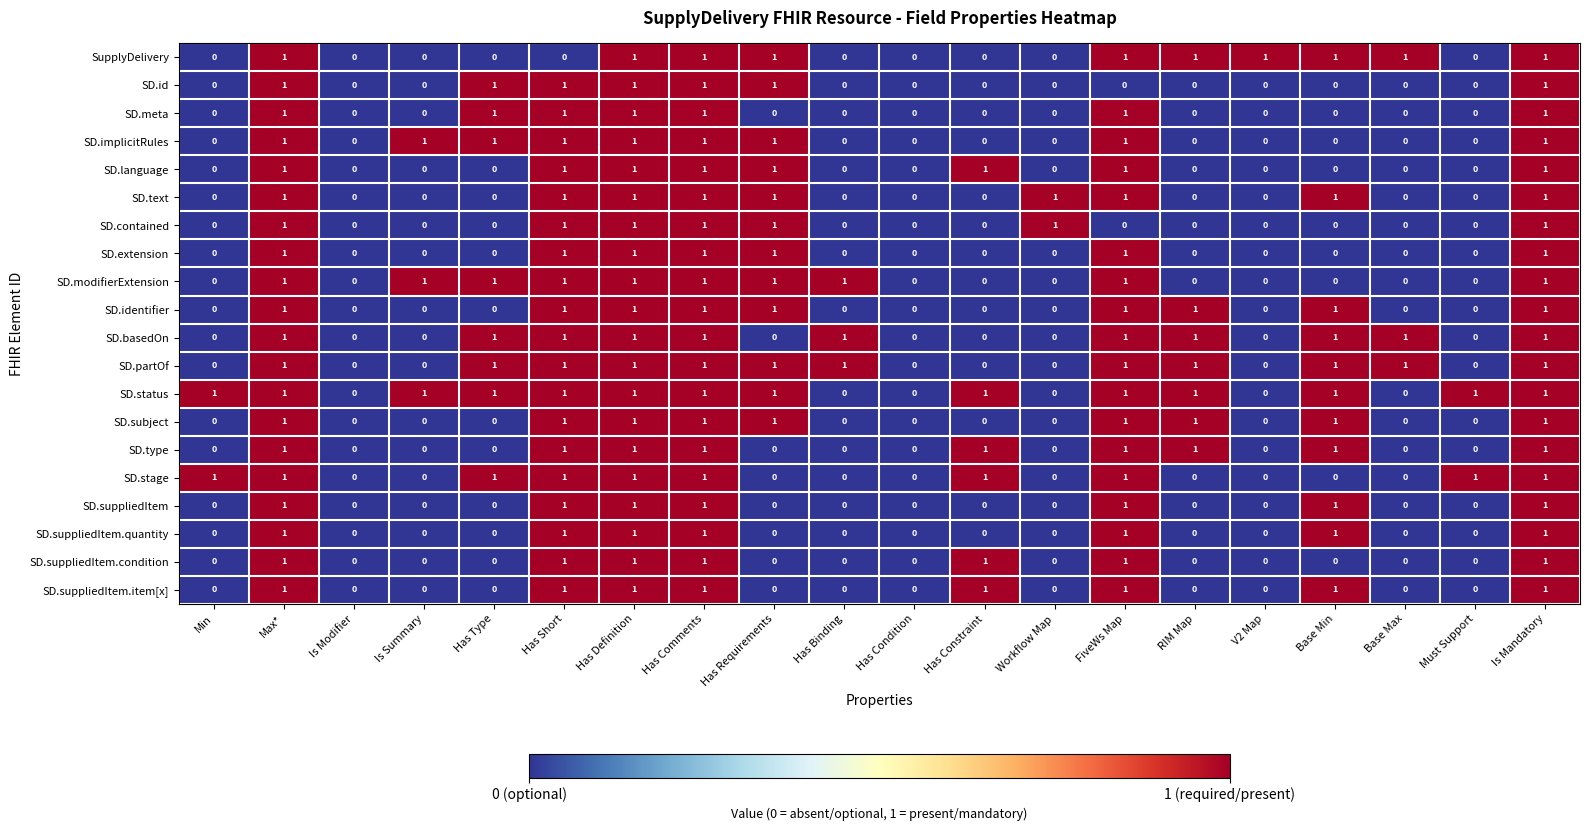

What is the difference between the highest and lowest values at Has Requirements?

1